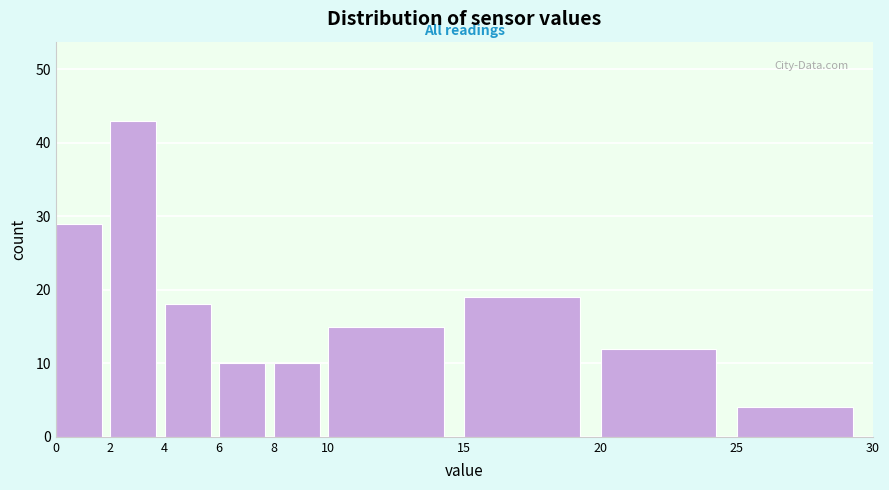

Over which range of the x-axis is the bar tallest?

2 to 4